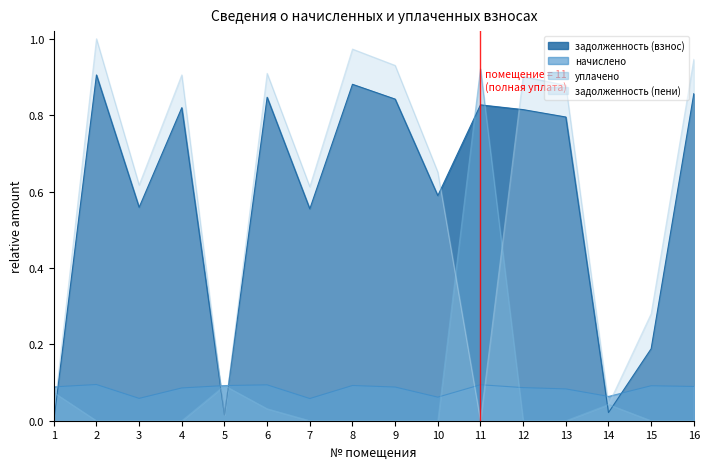

Which series ends up on top after the final intersection of уплачено and задолженность (взнос)?

задолженность (взнос)